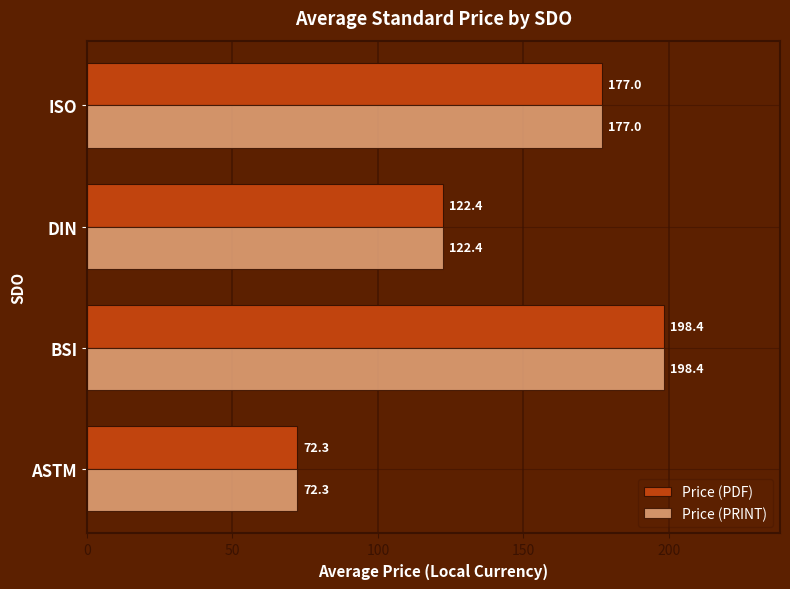

What are all the series names shown in the legend?

Price (PDF), Price (PRINT)